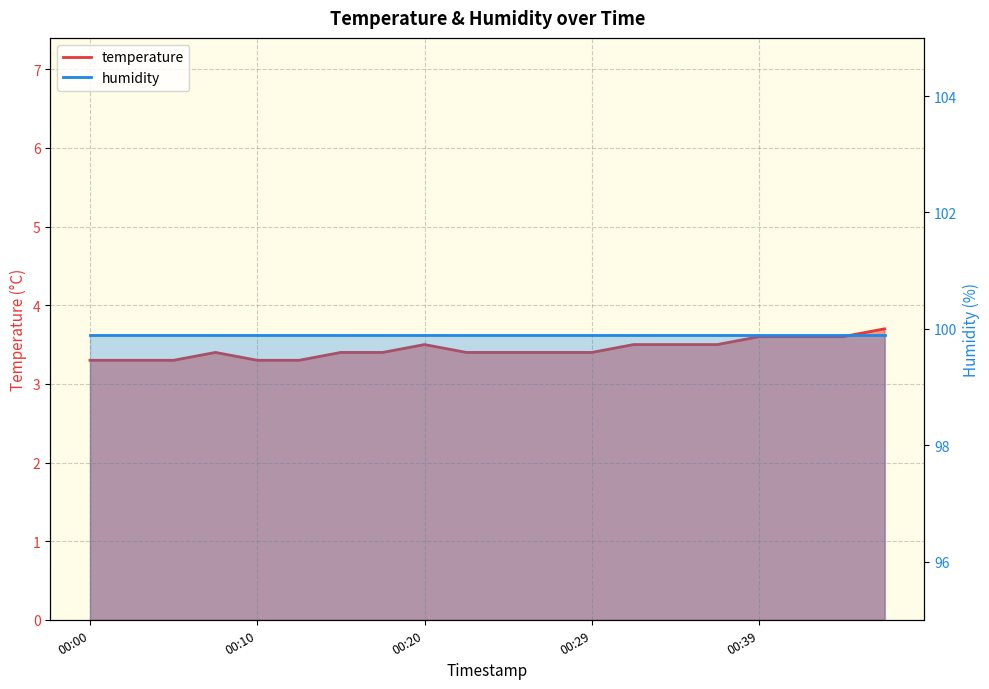

What position from the right is 2022-11-20T00:46:55?

1